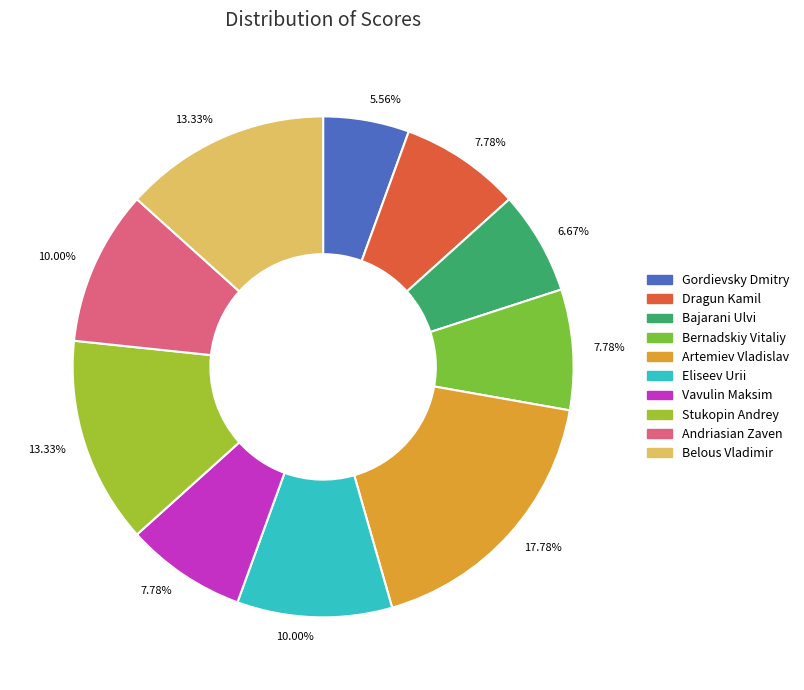

How many segments does this pie chart have?

10